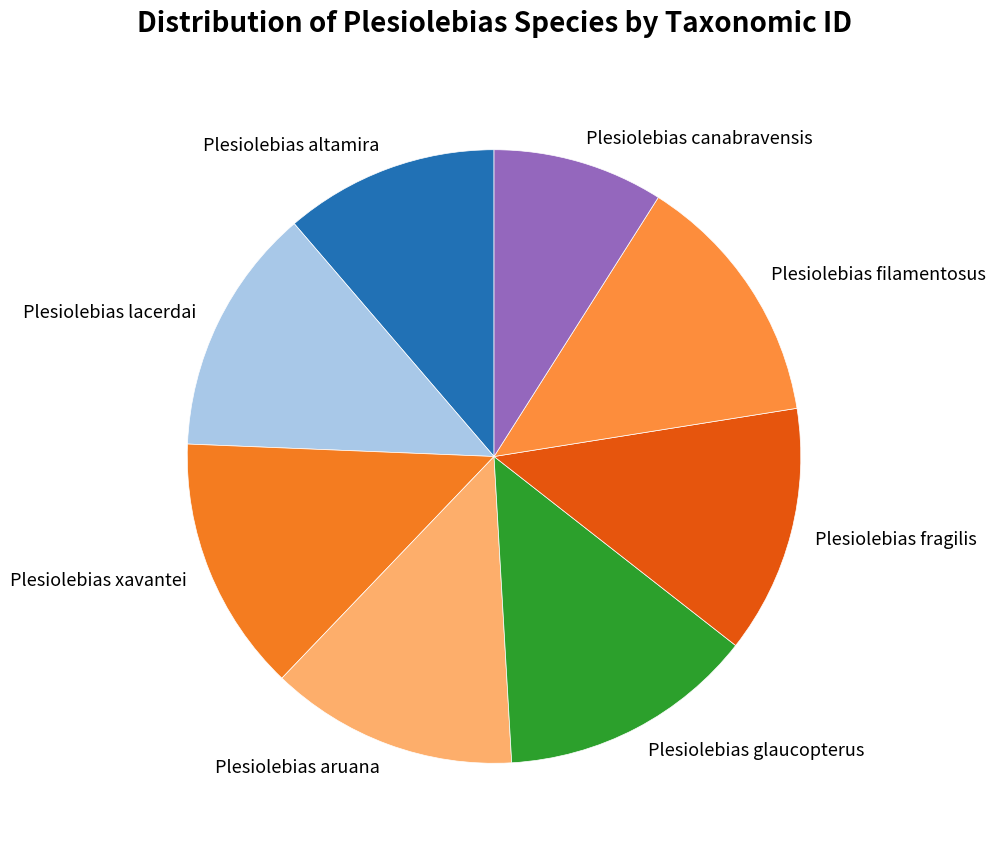

True or false: Plesiolebias filamentosus accounts for 25% of the total.

False